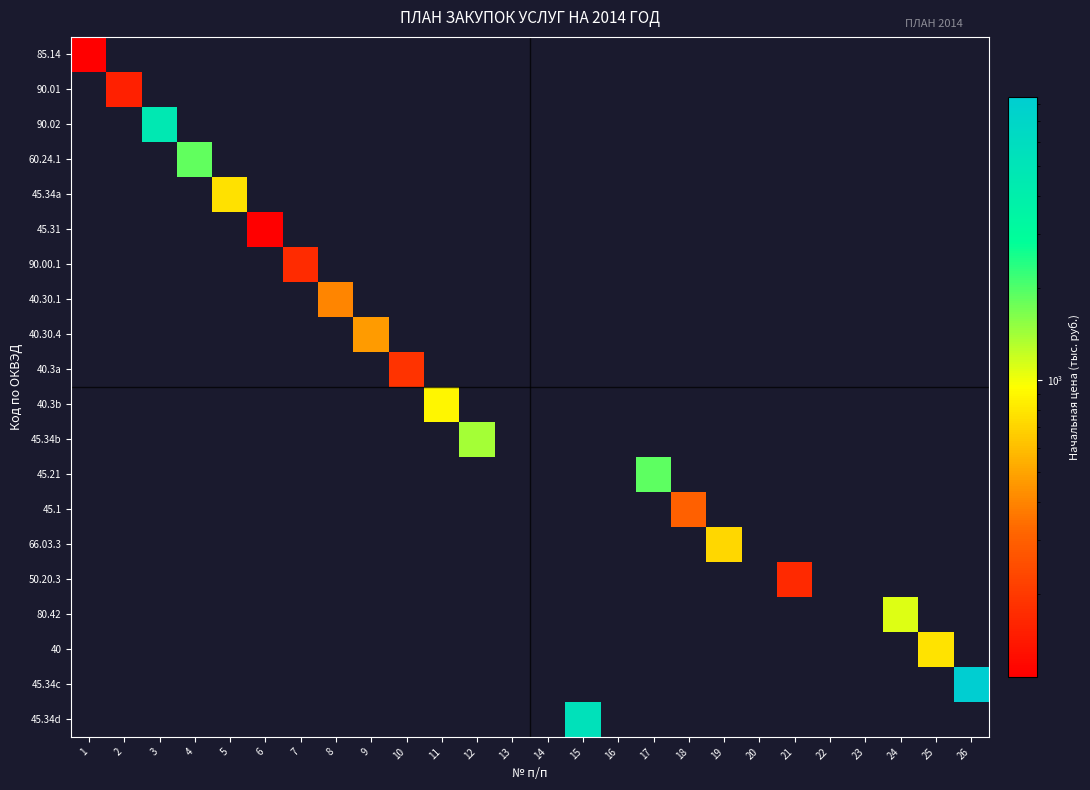

Reading left to right, transcribe all the data shown in this chart.

85.14: 1=108.9	2=0.0	3=0.0	4=0.0	5=0.0	6=0.0	7=0.0	8=0.0	9=0.0	10=0.0	11=0.0	12=0.0	13=0.0	14=0.0	15=0.0	16=0.0	17=0.0	18=0.0	19=0.0	20=0.0	21=0.0	22=0.0	23=0.0	24=0.0	25=0.0	26=0.0
90.01: 1=0.0	2=151.3	3=0.0	4=0.0	5=0.0	6=0.0	7=0.0	8=0.0	9=0.0	10=0.0	11=0.0	12=0.0	13=0.0	14=0.0	15=0.0	16=0.0	17=0.0	18=0.0	19=0.0	20=0.0	21=0.0	22=0.0	23=0.0	24=0.0	25=0.0	26=0.0
90.02: 1=0.0	2=0.0	3=4587.9	4=0.0	5=0.0	6=0.0	7=0.0	8=0.0	9=0.0	10=0.0	11=0.0	12=0.0	13=0.0	14=0.0	15=0.0	16=0.0	17=0.0	18=0.0	19=0.0	20=0.0	21=0.0	22=0.0	23=0.0	24=0.0	25=0.0	26=0.0
60.24.1: 1=0.0	2=0.0	3=0.0	4=1872.4	5=0.0	6=0.0	7=0.0	8=0.0	9=0.0	10=0.0	11=0.0	12=0.0	13=0.0	14=0.0	15=0.0	16=0.0	17=0.0	18=0.0	19=0.0	20=0.0	21=0.0	22=0.0	23=0.0	24=0.0	25=0.0	26=0.0
45.34a: 1=0.0	2=0.0	3=0.0	4=0.0	5=770.7	6=0.0	7=0.0	8=0.0	9=0.0	10=0.0	11=0.0	12=0.0	13=0.0	14=0.0	15=0.0	16=0.0	17=0.0	18=0.0	19=0.0	20=0.0	21=0.0	22=0.0	23=0.0	24=0.0	25=0.0	26=0.0
45.31: 1=0.0	2=0.0	3=0.0	4=0.0	5=0.0	6=107.2	7=0.0	8=0.0	9=0.0	10=0.0	11=0.0	12=0.0	13=0.0	14=0.0	15=0.0	16=0.0	17=0.0	18=0.0	19=0.0	20=0.0	21=0.0	22=0.0	23=0.0	24=0.0	25=0.0	26=0.0
90.00.1: 1=0.0	2=0.0	3=0.0	4=0.0	5=0.0	6=0.0	7=170.0	8=0.0	9=0.0	10=0.0	11=0.0	12=0.0	13=0.0	14=0.0	15=0.0	16=0.0	17=0.0	18=0.0	19=0.0	20=0.0	21=0.0	22=0.0	23=0.0	24=0.0	25=0.0	26=0.0
40.30.1: 1=0.0	2=0.0	3=0.0	4=0.0	5=0.0	6=0.0	7=0.0	8=399.0	9=0.0	10=0.0	11=0.0	12=0.0	13=0.0	14=0.0	15=0.0	16=0.0	17=0.0	18=0.0	19=0.0	20=0.0	21=0.0	22=0.0	23=0.0	24=0.0	25=0.0	26=0.0
40.30.4: 1=0.0	2=0.0	3=0.0	4=0.0	5=0.0	6=0.0	7=0.0	8=0.0	9=470.0	10=0.0	11=0.0	12=0.0	13=0.0	14=0.0	15=0.0	16=0.0	17=0.0	18=0.0	19=0.0	20=0.0	21=0.0	22=0.0	23=0.0	24=0.0	25=0.0	26=0.0
40.3a: 1=0.0	2=0.0	3=0.0	4=0.0	5=0.0	6=0.0	7=0.0	8=0.0	9=0.0	10=186.1	11=0.0	12=0.0	13=0.0	14=0.0	15=0.0	16=0.0	17=0.0	18=0.0	19=0.0	20=0.0	21=0.0	22=0.0	23=0.0	24=0.0	25=0.0	26=0.0
40.3b: 1=0.0	2=0.0	3=0.0	4=0.0	5=0.0	6=0.0	7=0.0	8=0.0	9=0.0	10=0.0	11=898.5	12=0.0	13=0.0	14=0.0	15=0.0	16=0.0	17=0.0	18=0.0	19=0.0	20=0.0	21=0.0	22=0.0	23=0.0	24=0.0	25=0.0	26=0.0
45.34b: 1=0.0	2=0.0	3=0.0	4=0.0	5=0.0	6=0.0	7=0.0	8=0.0	9=0.0	10=0.0	11=0.0	12=1402.1	13=0.0	14=0.0	15=0.0	16=0.0	17=0.0	18=0.0	19=0.0	20=0.0	21=0.0	22=0.0	23=0.0	24=0.0	25=0.0	26=0.0
45.21: 1=0.0	2=0.0	3=0.0	4=0.0	5=0.0	6=0.0	7=0.0	8=0.0	9=0.0	10=0.0	11=0.0	12=0.0	13=0.0	14=0.0	15=0.0	16=0.0	17=1908.0	18=0.0	19=0.0	20=0.0	21=0.0	22=0.0	23=0.0	24=0.0	25=0.0	26=0.0
45.1: 1=0.0	2=0.0	3=0.0	4=0.0	5=0.0	6=0.0	7=0.0	8=0.0	9=0.0	10=0.0	11=0.0	12=0.0	13=0.0	14=0.0	15=0.0	16=0.0	17=0.0	18=300.0	19=0.0	20=0.0	21=0.0	22=0.0	23=0.0	24=0.0	25=0.0	26=0.0
66.03.3: 1=0.0	2=0.0	3=0.0	4=0.0	5=0.0	6=0.0	7=0.0	8=0.0	9=0.0	10=0.0	11=0.0	12=0.0	13=0.0	14=0.0	15=0.0	16=0.0	17=0.0	18=0.0	19=713.4	20=0.0	21=0.0	22=0.0	23=0.0	24=0.0	25=0.0	26=0.0
50.20.3: 1=0.0	2=0.0	3=0.0	4=0.0	5=0.0	6=0.0	7=0.0	8=0.0	9=0.0	10=0.0	11=0.0	12=0.0	13=0.0	14=0.0	15=0.0	16=0.0	17=0.0	18=0.0	19=0.0	20=0.0	21=168.0	22=0.0	23=0.0	24=0.0	25=0.0	26=0.0
80.42: 1=0.0	2=0.0	3=0.0	4=0.0	5=0.0	6=0.0	7=0.0	8=0.0	9=0.0	10=0.0	11=0.0	12=0.0	13=0.0	14=0.0	15=0.0	16=0.0	17=0.0	18=0.0	19=0.0	20=0.0	21=0.0	22=0.0	23=0.0	24=1100.0	25=0.0	26=0.0
40: 1=0.0	2=0.0	3=0.0	4=0.0	5=0.0	6=0.0	7=0.0	8=0.0	9=0.0	10=0.0	11=0.0	12=0.0	13=0.0	14=0.0	15=0.0	16=0.0	17=0.0	18=0.0	19=0.0	20=0.0	21=0.0	22=0.0	23=0.0	24=0.0	25=781.0	26=0.0
45.34c: 1=0.0	2=0.0	3=0.0	4=0.0	5=0.0	6=0.0	7=0.0	8=0.0	9=0.0	10=0.0	11=0.0	12=0.0	13=0.0	14=0.0	15=0.0	16=0.0	17=0.0	18=0.0	19=0.0	20=0.0	21=0.0	22=0.0	23=0.0	24=0.0	25=0.0	26=8410.2
45.34d: 1=0.0	2=0.0	3=0.0	4=0.0	5=0.0	6=0.0	7=0.0	8=0.0	9=0.0	10=0.0	11=0.0	12=0.0	13=0.0	14=0.0	15=5374.9	16=0.0	17=0.0	18=0.0	19=0.0	20=0.0	21=0.0	22=0.0	23=0.0	24=0.0	25=0.0	26=0.0